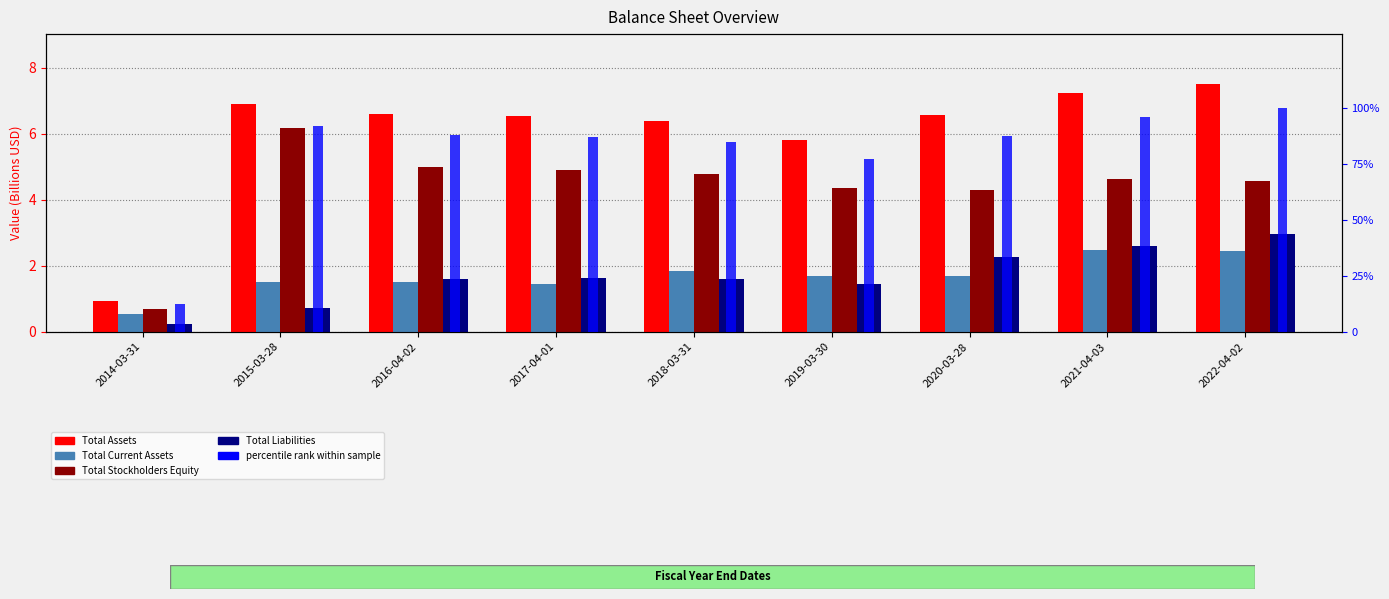

List the series in order of their peak value, lowest first.

Total Current Assets, Total Liabilities, Total Stockholders Equity, Total Assets, percentile rank within sample